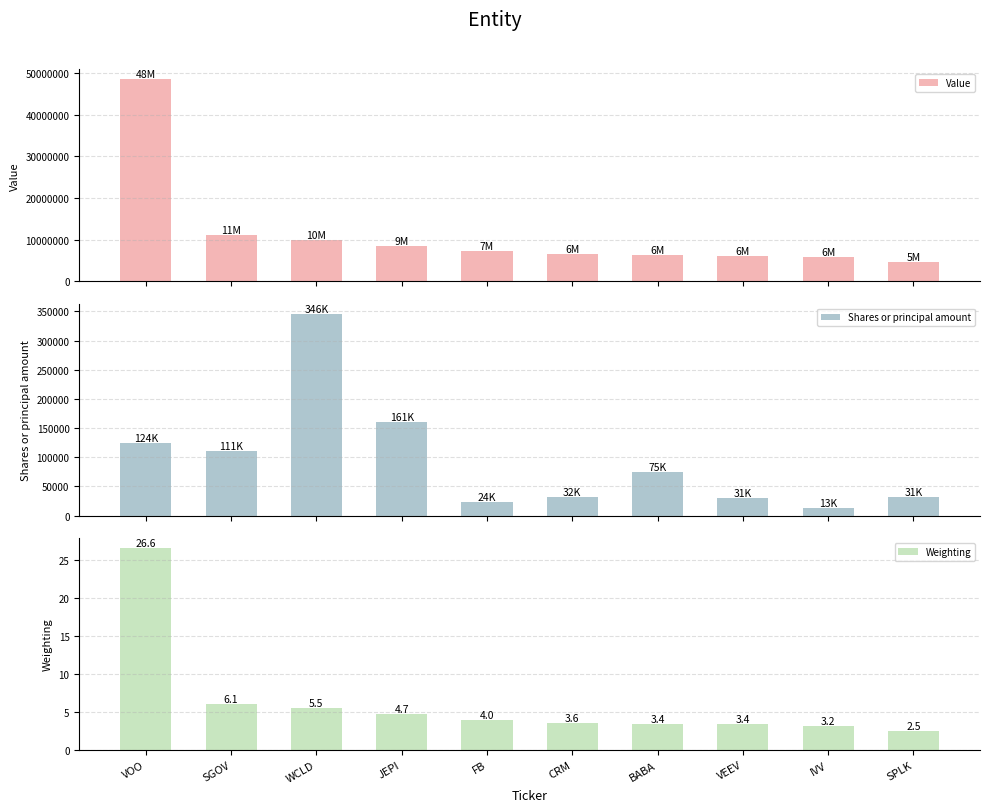

Which category has the lowest value in the Value series?

SPLK